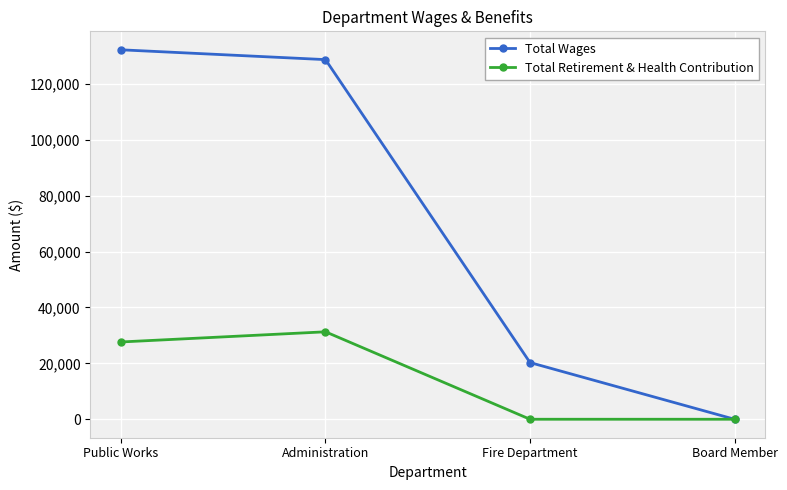

At how many categories does at least one series exceed 80597?

2